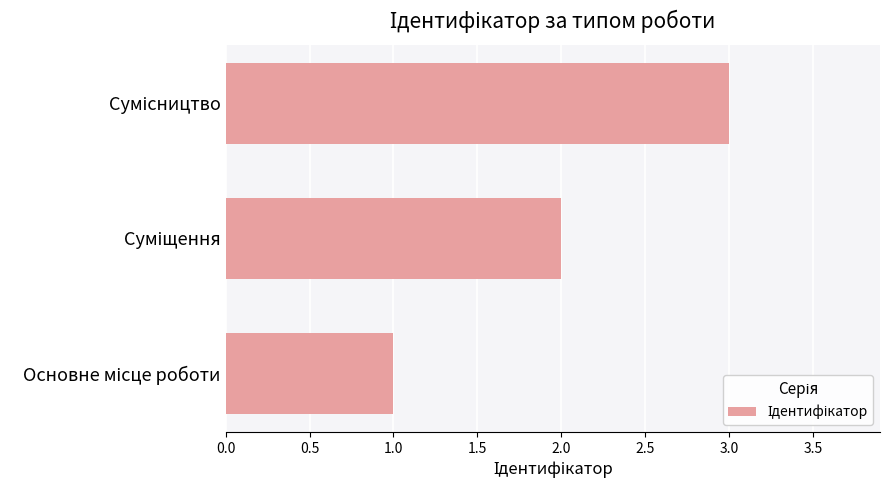

What is the greatest value displayed?

3